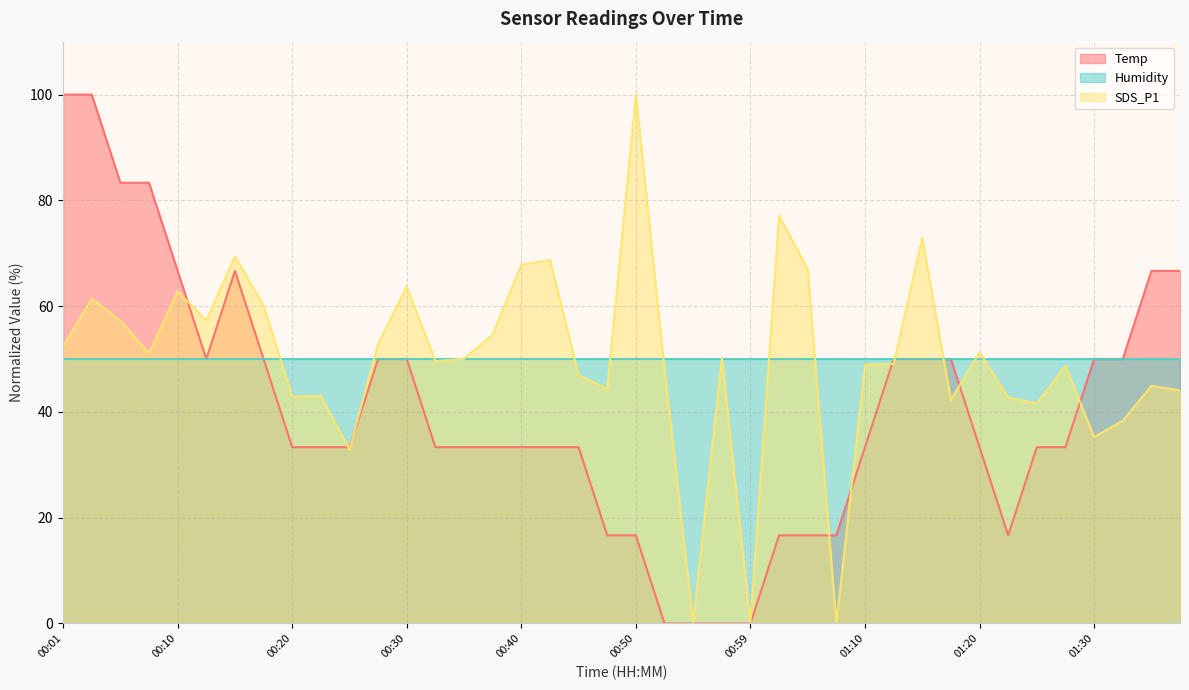

Between 01:10 and 01:35, which series saw the biggest shift?

Temp